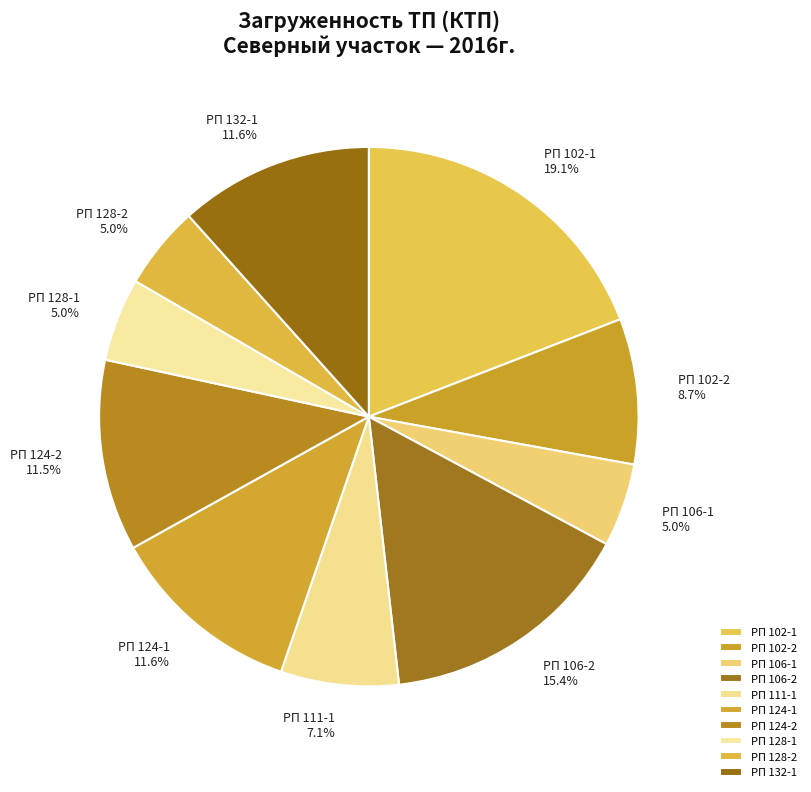

Which category has the biggest portion of the pie?

РП 102-1